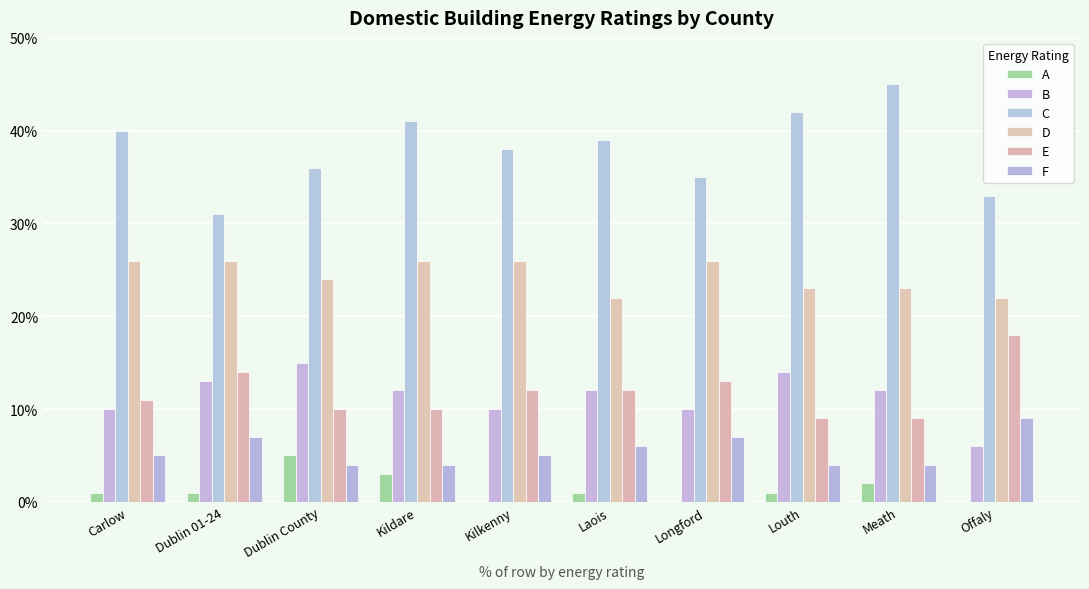

What are all the series names shown in the legend?

A, B, C, D, E, F